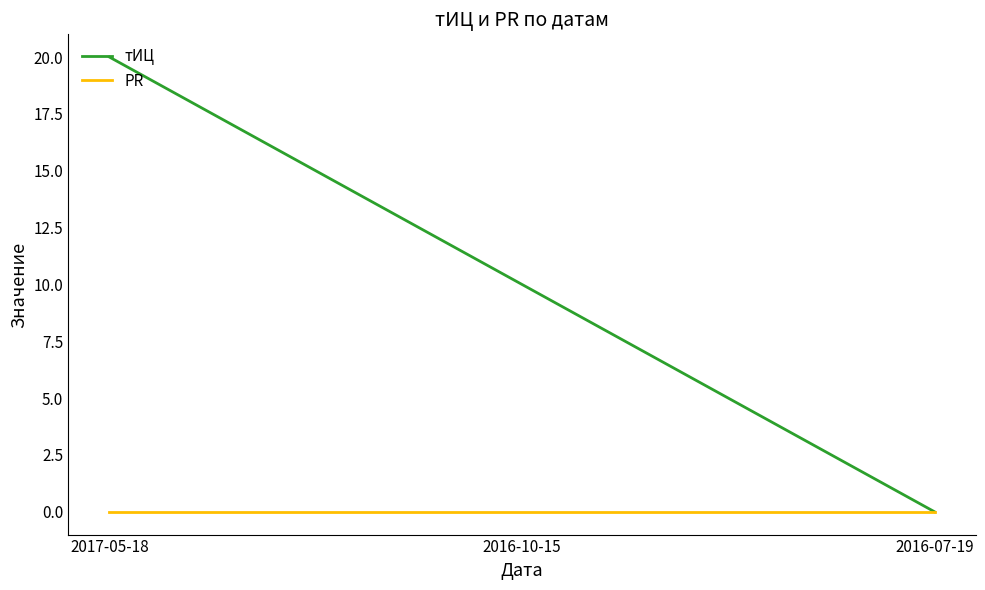

What is the maximum value for тИЦ?

20